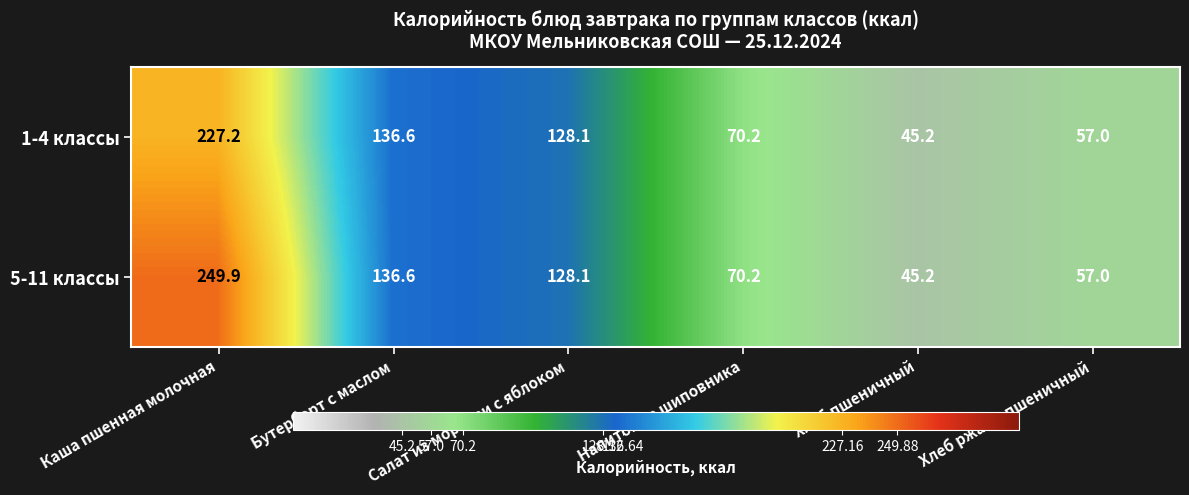

True or false: 1-4 классы has a value of 227.2 at Каша пшенная молочная.

True